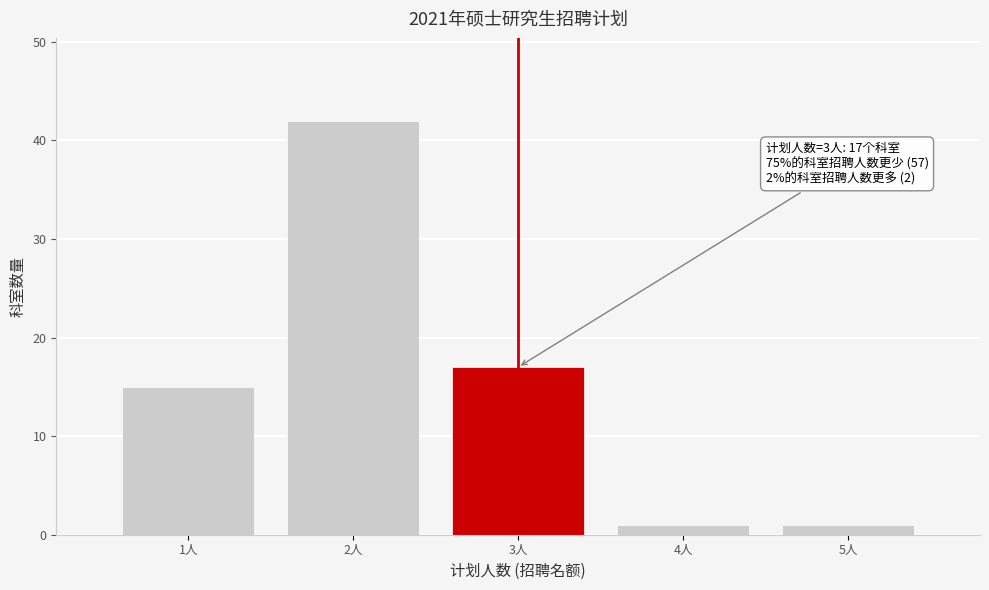

Reading left to right, transcribe all the data shown in this chart.

1人=15	2人=42	3人=17	4人=1	5人=1